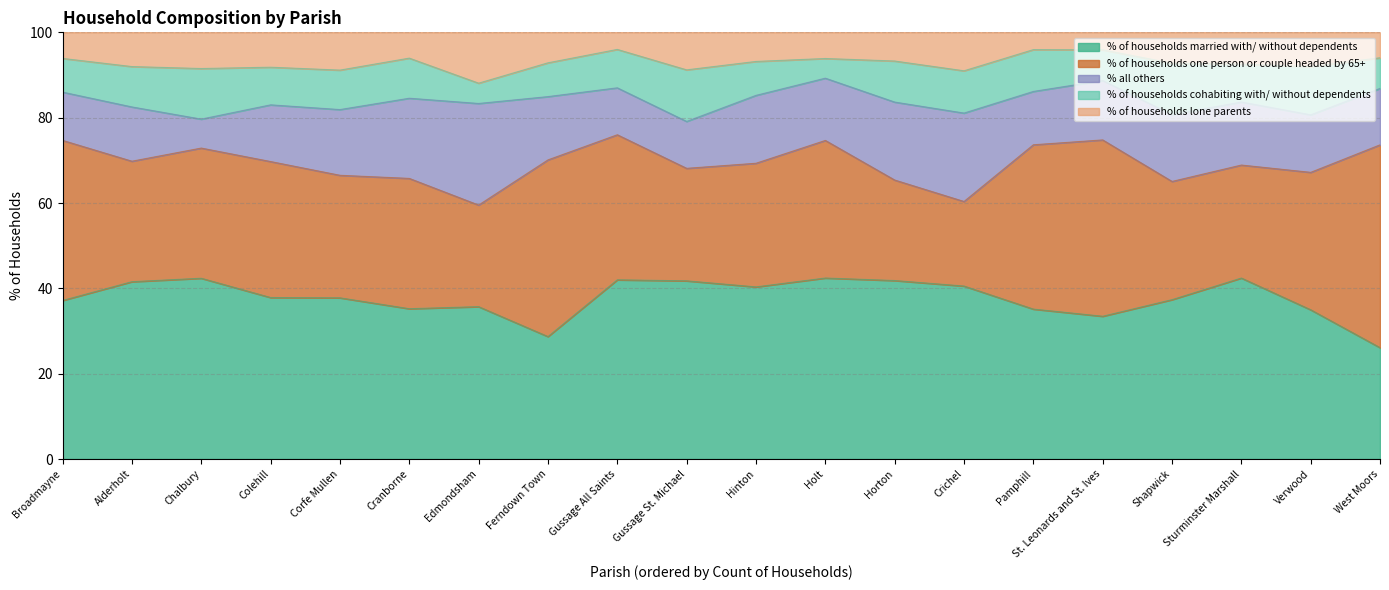

The value of % of households married with/ without dependents at Verwood is 13.5. True or false?

False